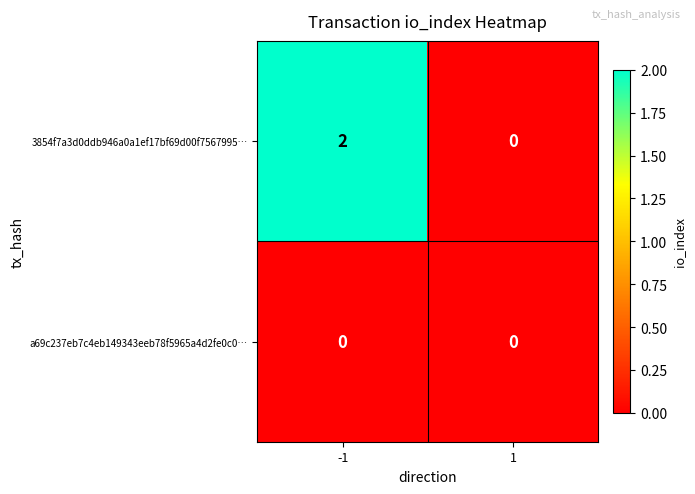

Which series has the largest range (max minus min)?

3854f7a3d0ddb946a0a1ef17bf69d00f7567995…